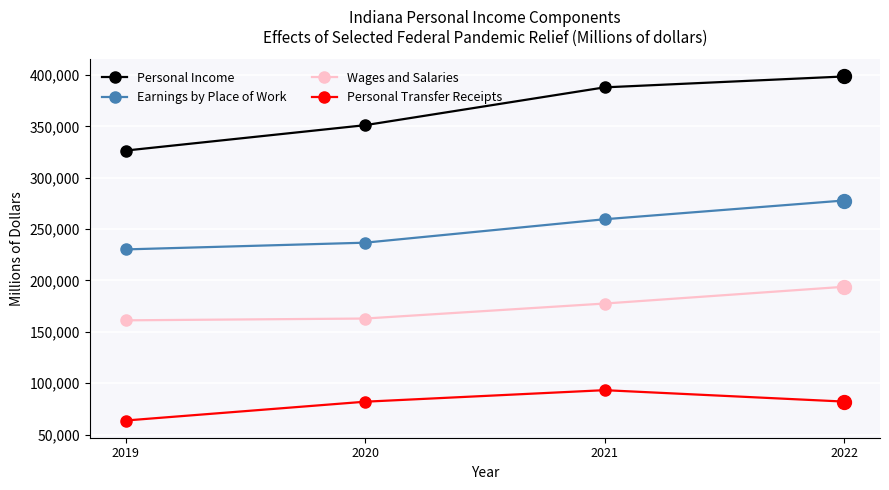

True or false: Wages and Salaries has a value of 177496.2 at 2021.

True